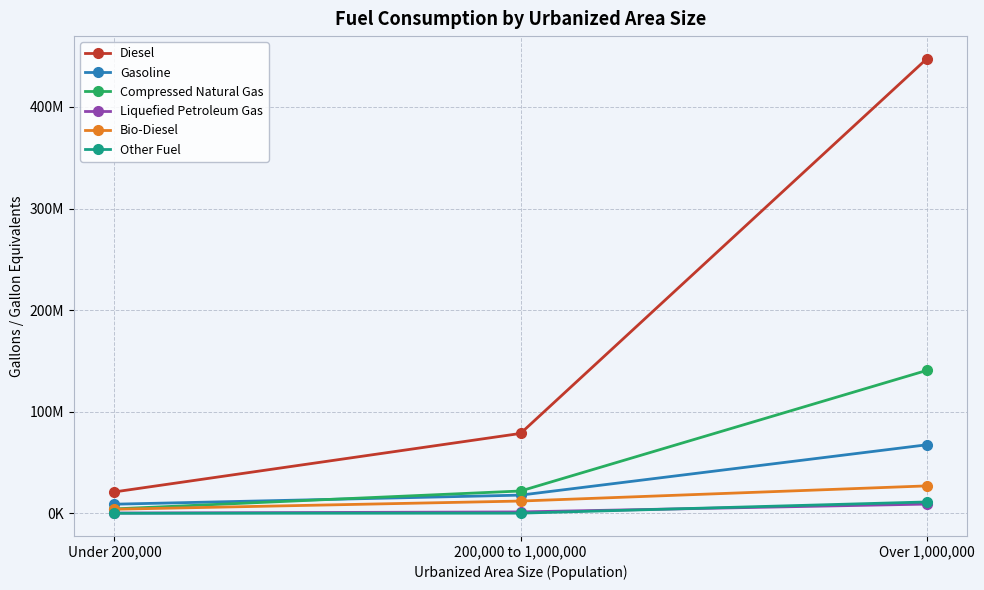

What position from the right is Over 1,000,000?

1